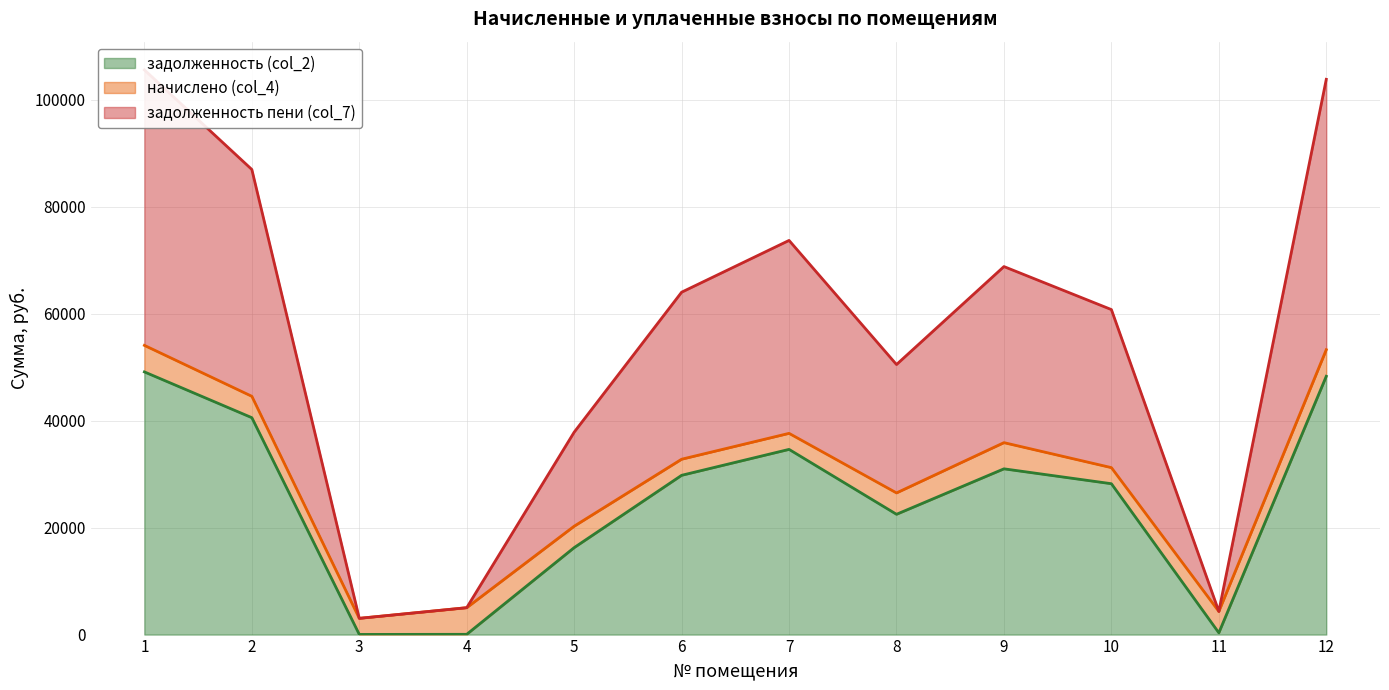

Which series has the largest total across all categories?

задолженность пени (col_7)